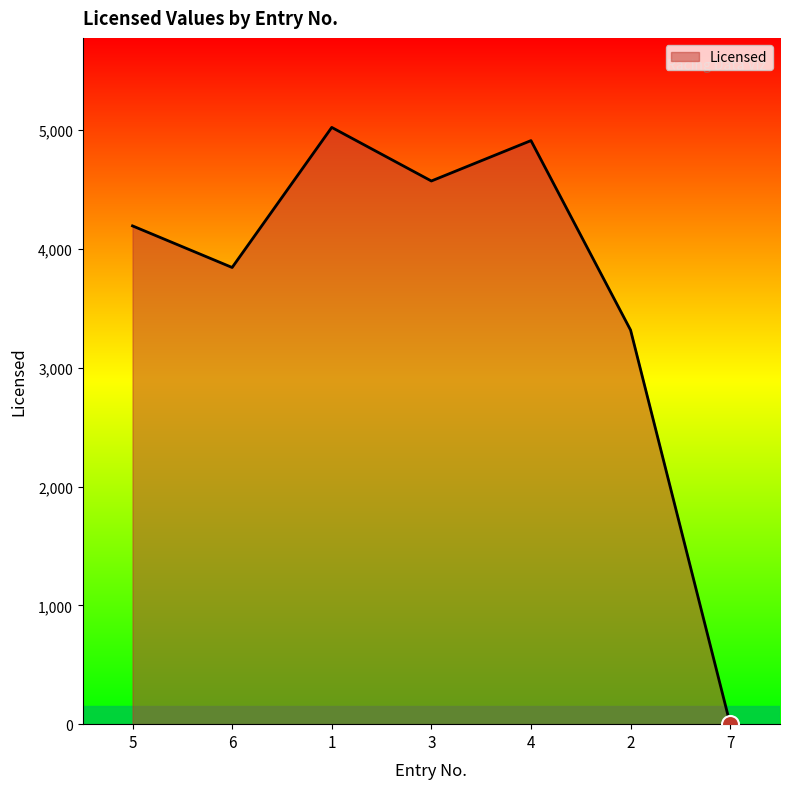

Approximately how many times larger is the value at 5 compared to 2?

1.3